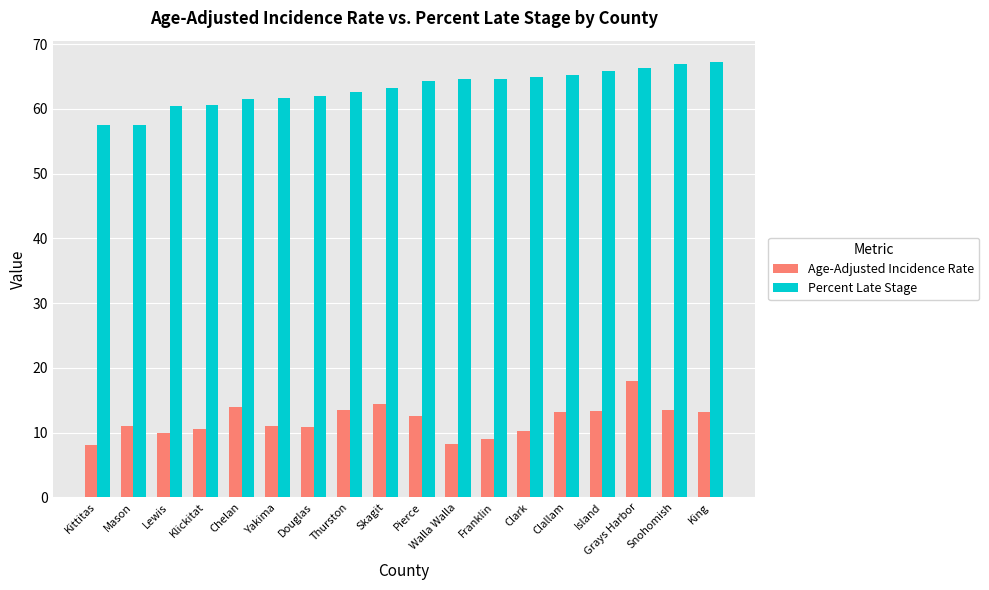

What is the spread (max minus min) of values at Yakima?

50.7